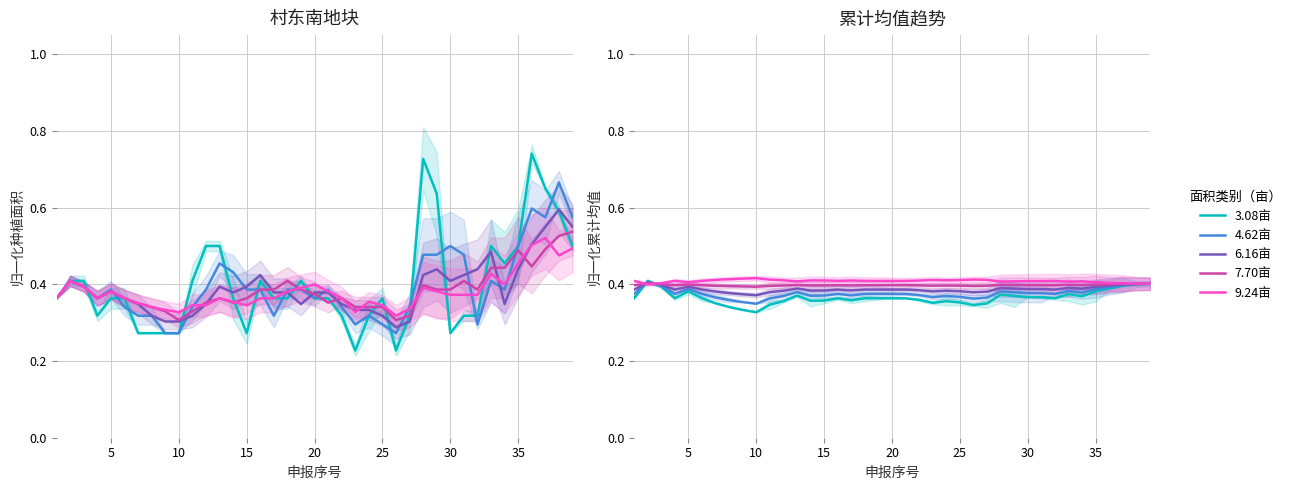

What are all the series names shown in the legend?

3.08亩, 4.62亩, 6.16亩, 7.70亩, 9.24亩